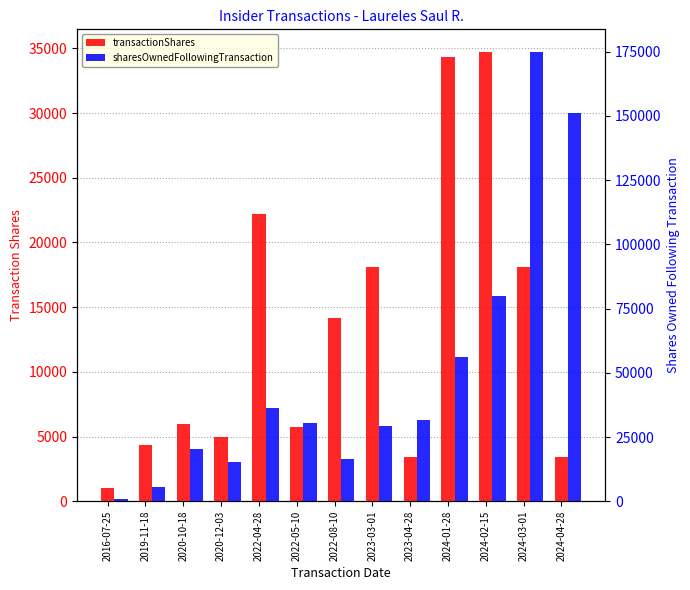

What is the label of the 11th bar from the right?

2020-10-18